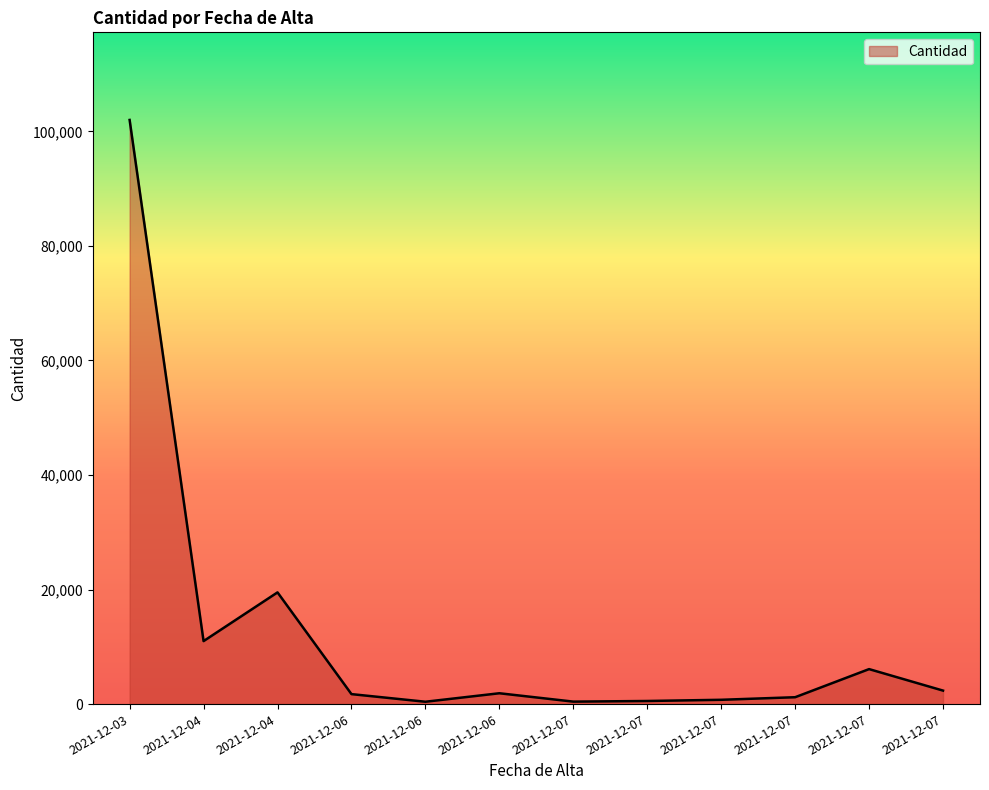

Does the chart display data point markers on the line(s)?

No